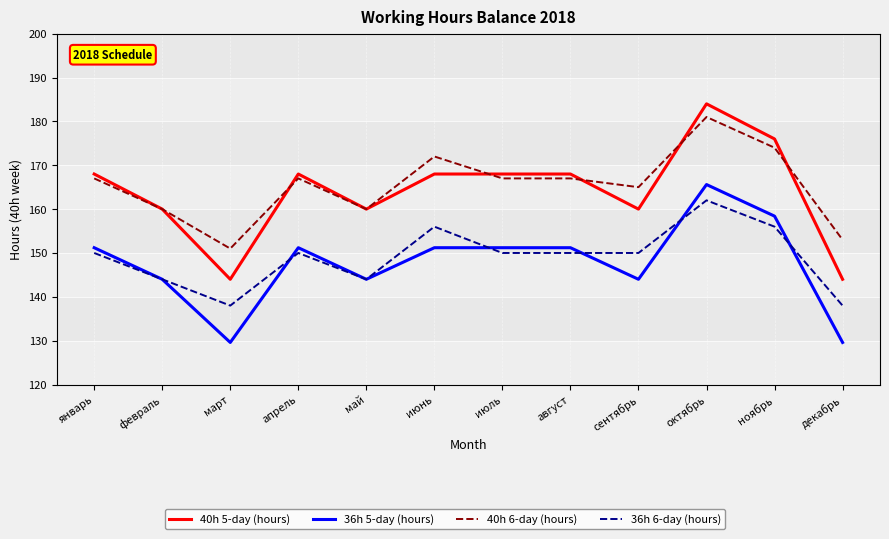

Where is the first local minimum for 36h 6-day (hours)?

март